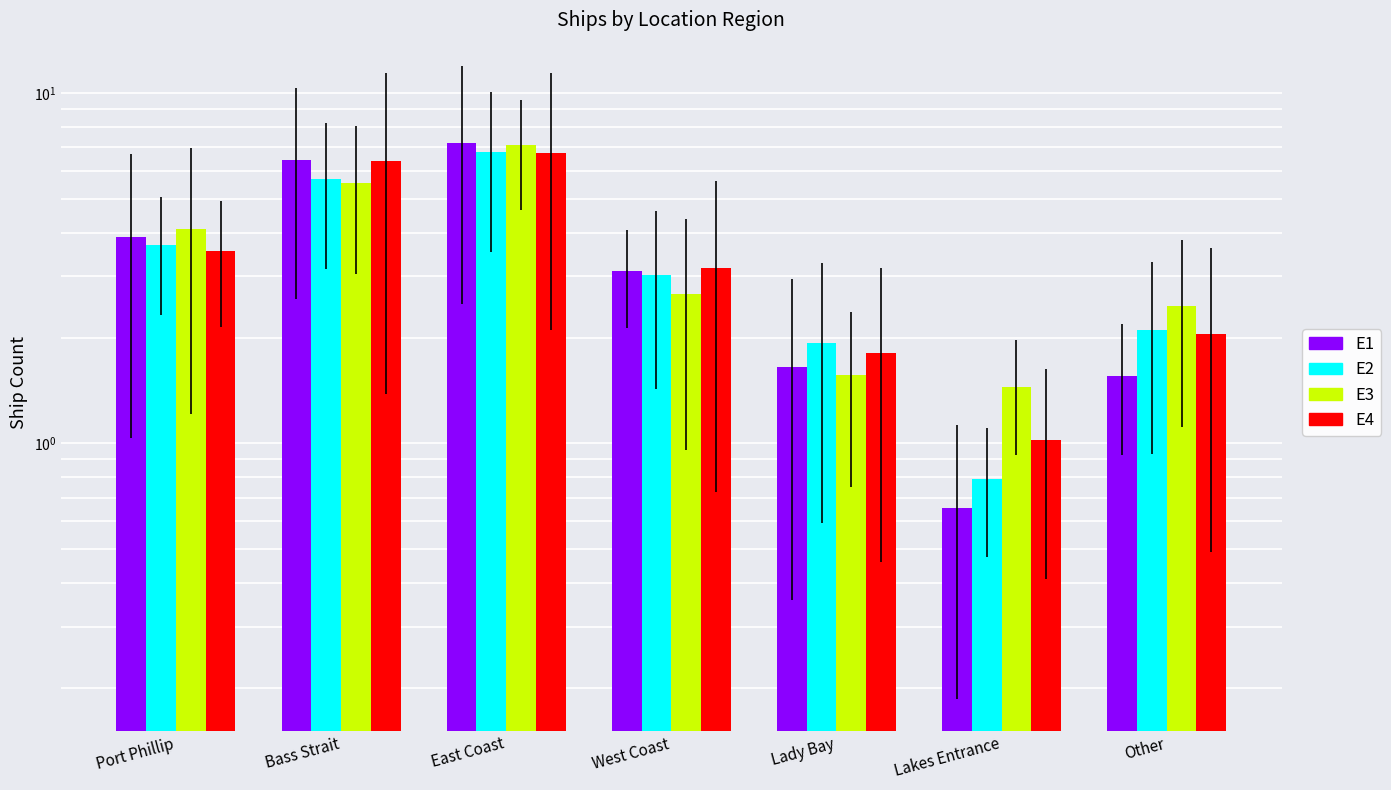

What is the total value across all series at Lady Bay?

7.0